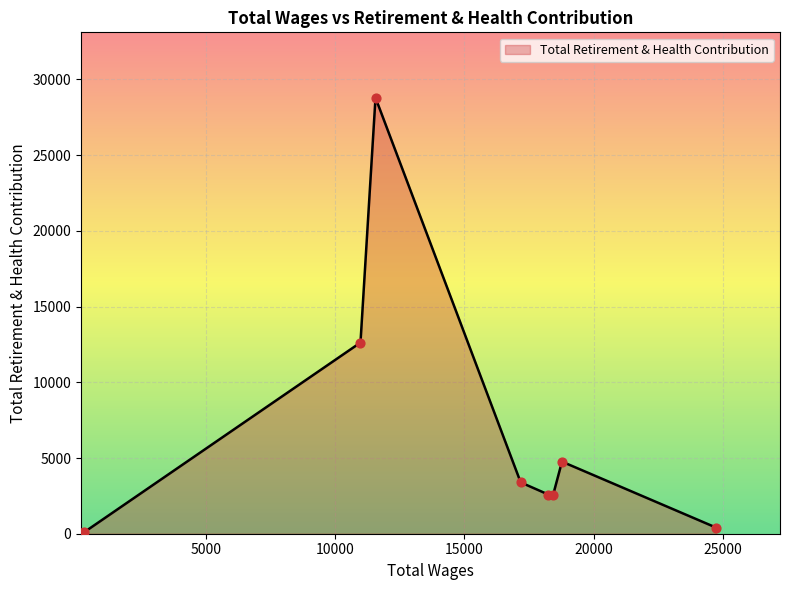

What is the maximum value shown in the chart?

28795